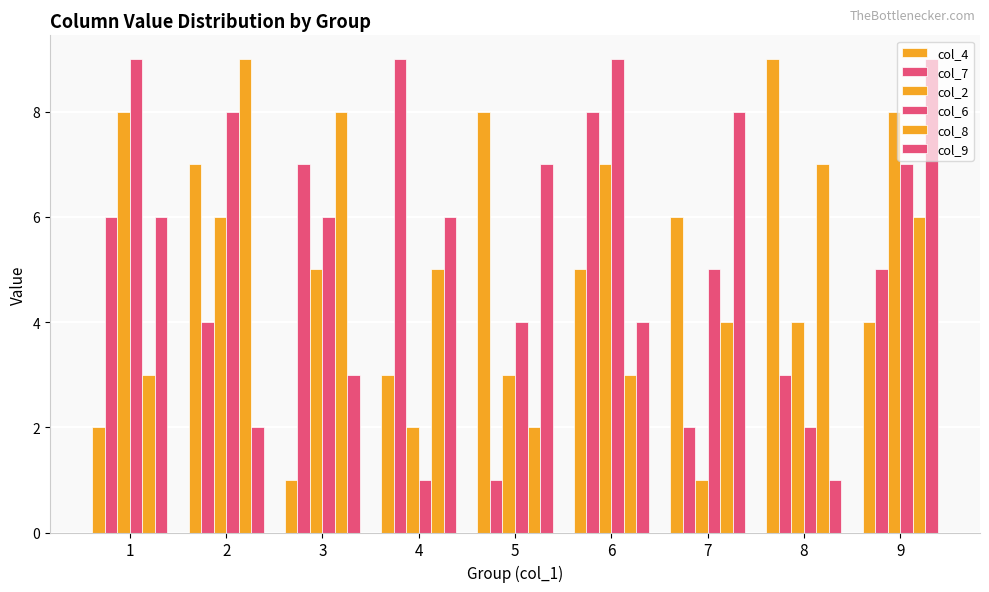

List the series in order of their peak value, lowest first.

col_2, col_4, col_7, col_6, col_8, col_9